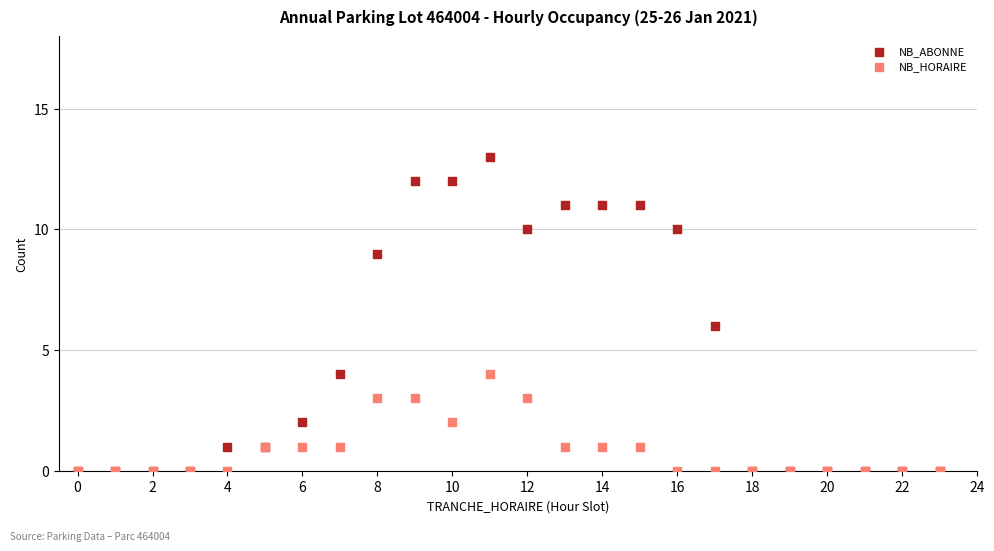

What are all the series names shown in the legend?

NB_ABONNE, NB_HORAIRE